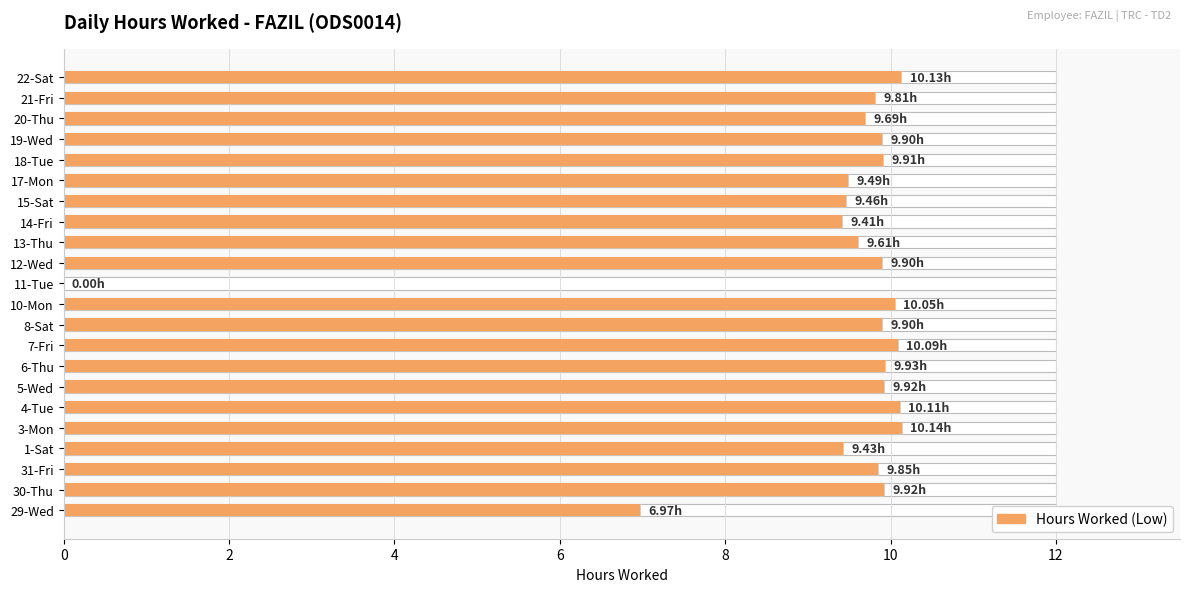

What is the value of the 6th bar from the left?

10.1